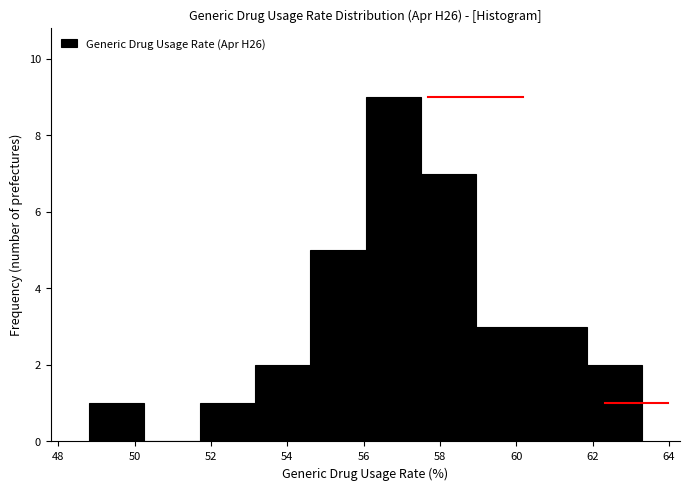

Which range on the x-axis has the tallest bar?

56.05 to 57.50